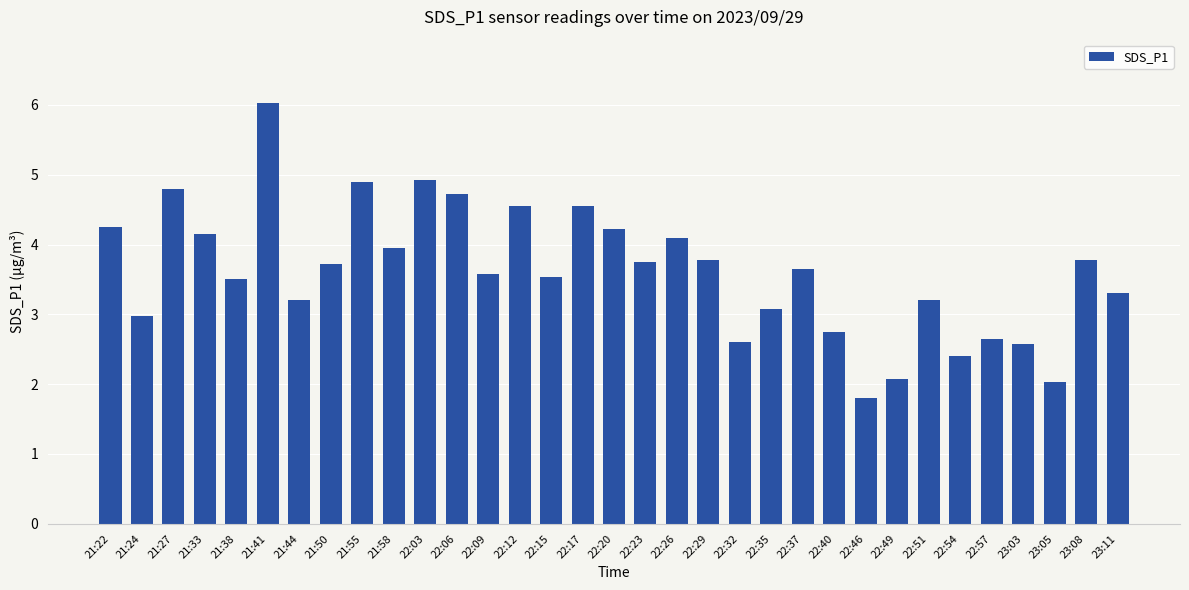

What position from the right is 21:33?

30